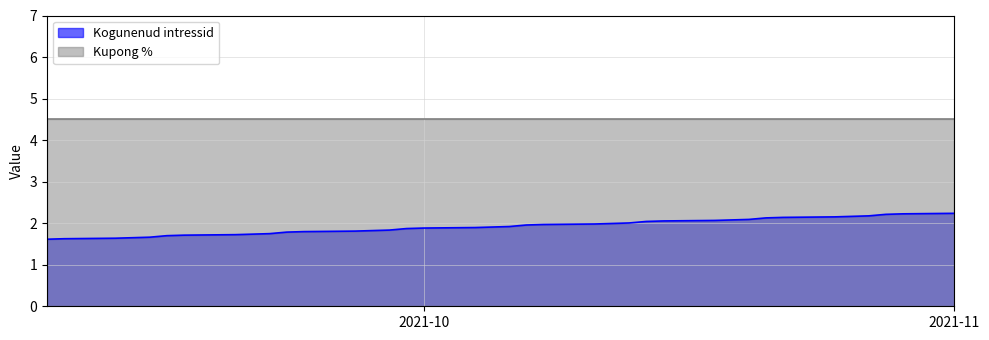

What is the difference between the values at 2021-09-17 and 2021-11-01?

0.5